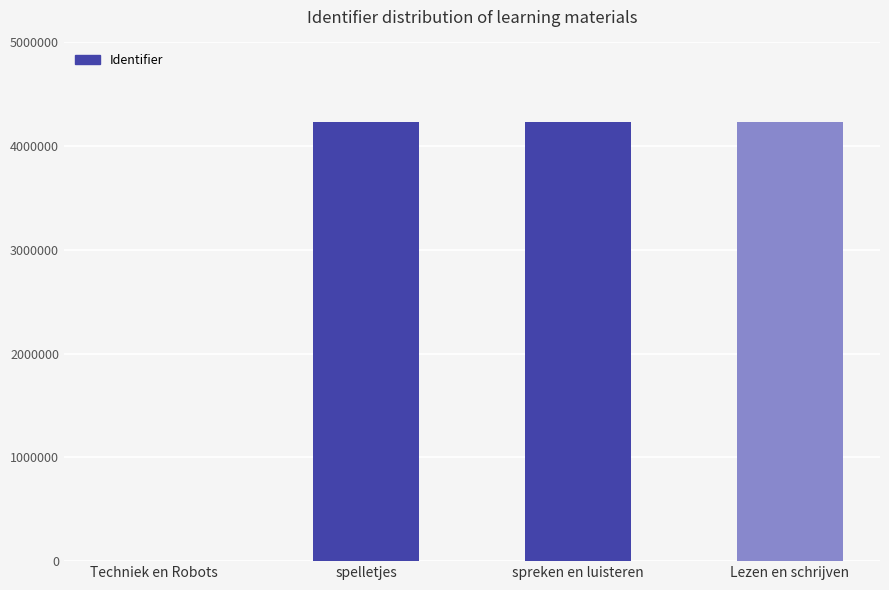

What is the greatest value displayed?

4231373